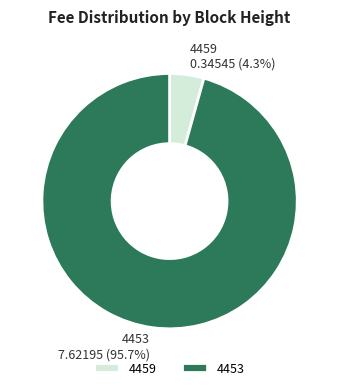

The 4459 slice represents 18% of the pie. True or false?

False